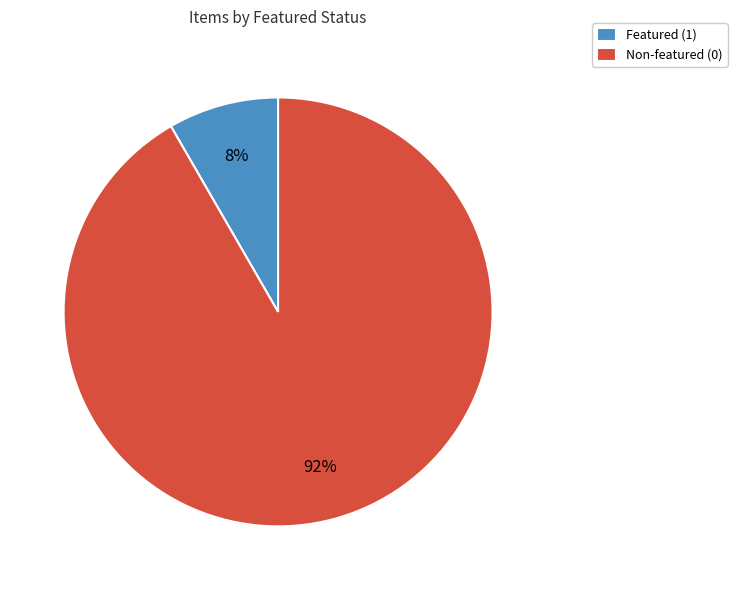

How many slices are in this pie chart?

2